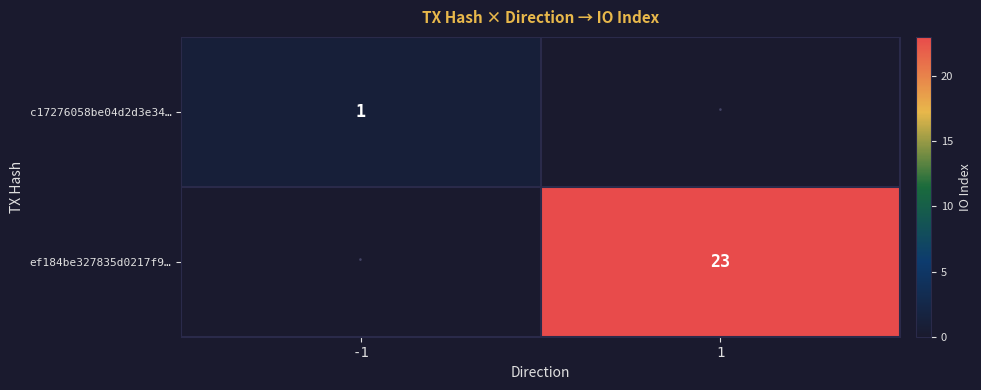

The ef184be327835d0217f9… series shows 23 at 1. True or false?

True